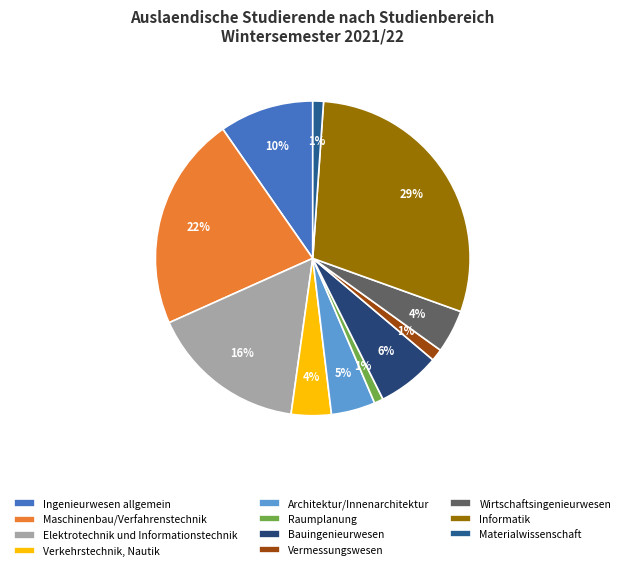

What percentage is the Bauingenieurwesen slice, to the nearest percent?

6%